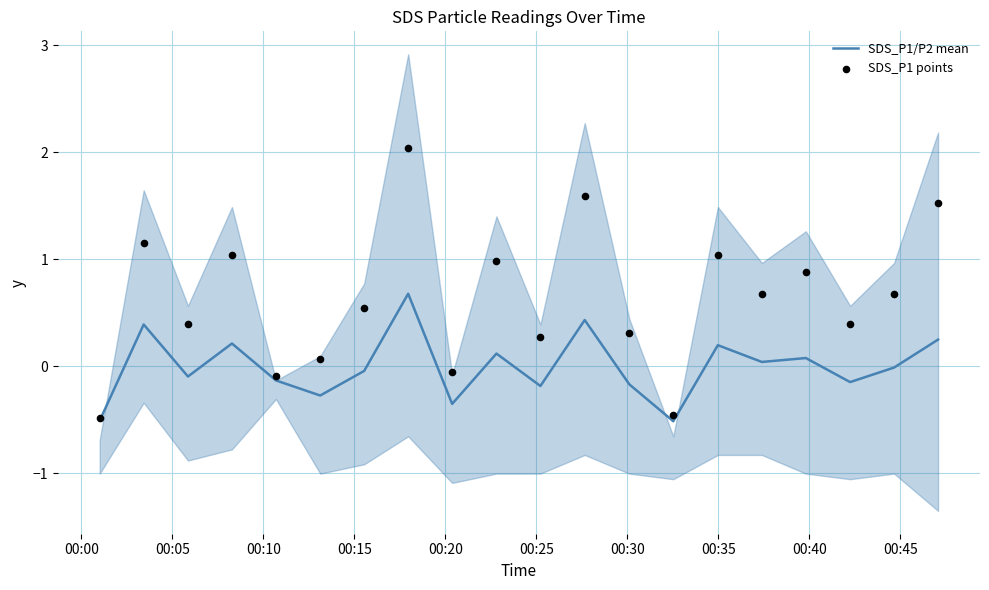

Which series reaches the maximum Y coordinate?

SDS_P1 points